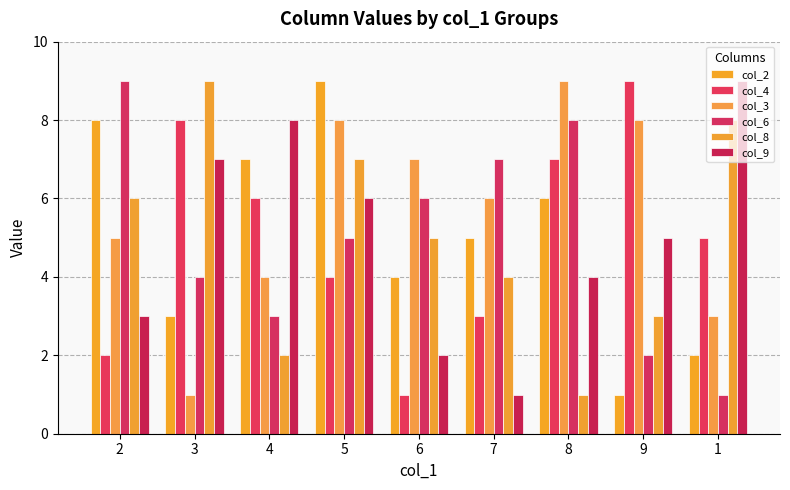

How many categories are shown in the chart?

9